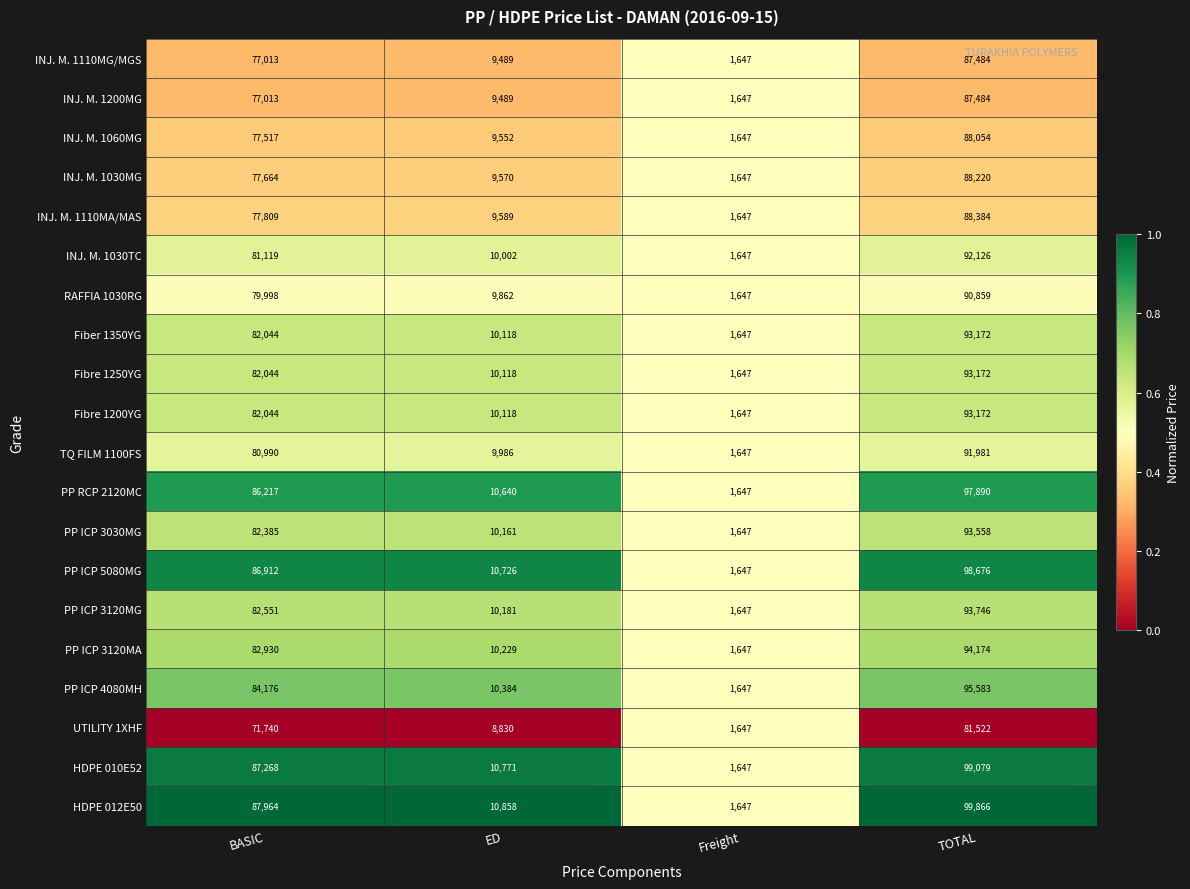

Where is PP ICP 4080MH nearest to the value 48615?

BASIC